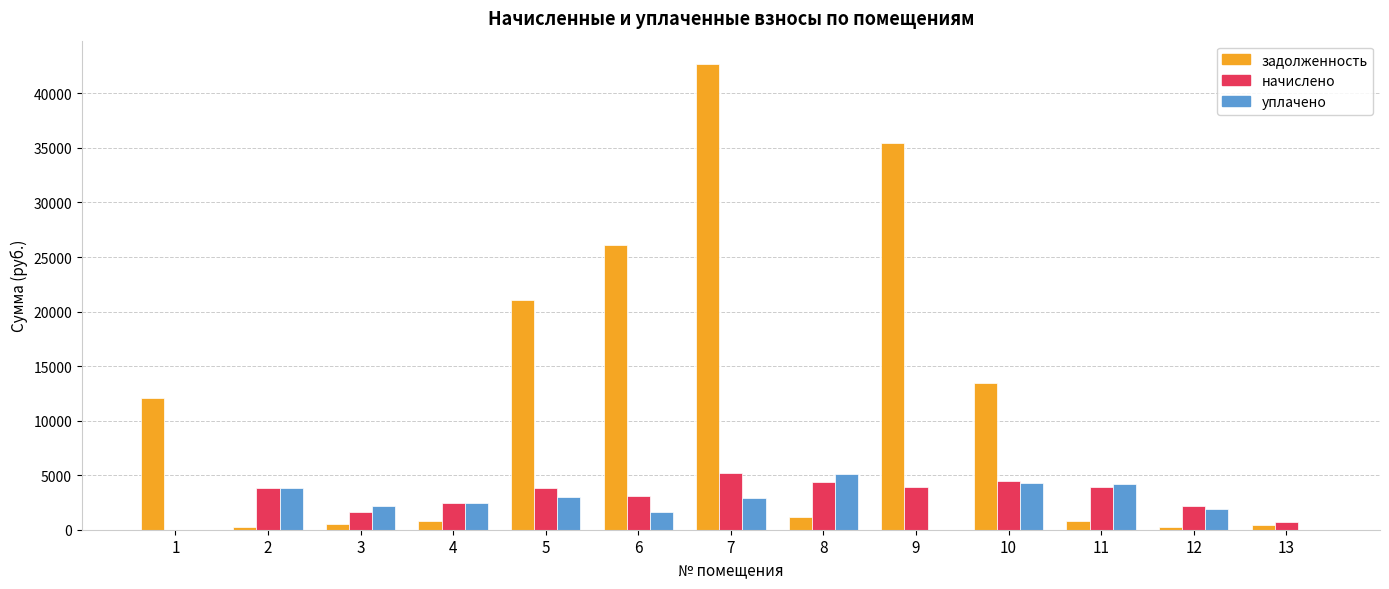

What is the sum of the уплачено values at 6 and 9?

1584.5